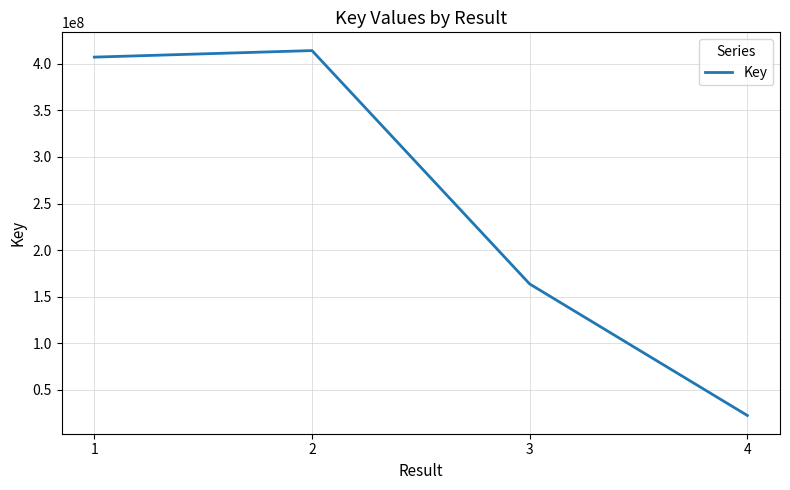

Rank the categories by value from highest to lowest.

2, 1, 3, 4